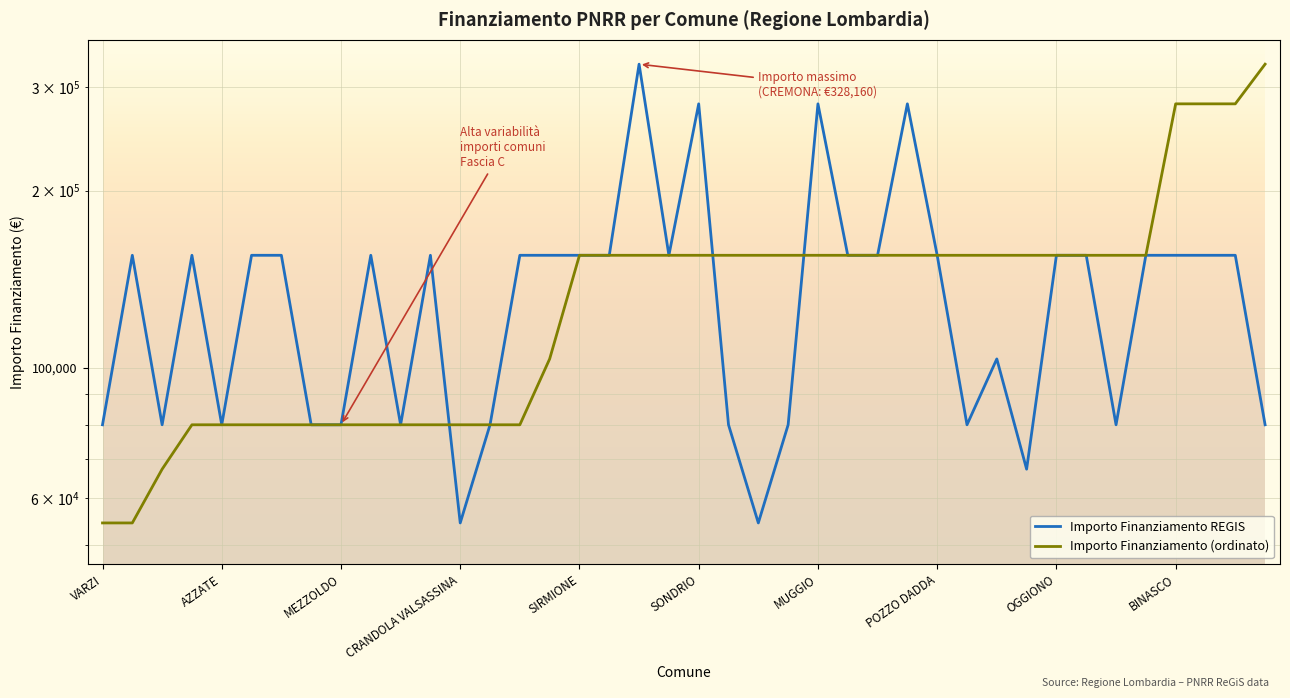

What is the label of the 11th point from the left?

10